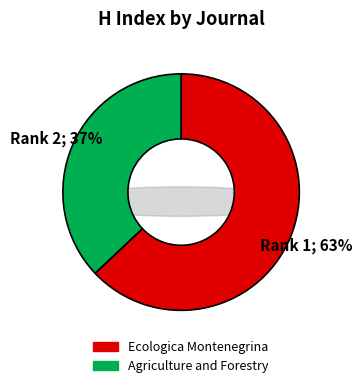

What is the largest slice in the pie chart?

Ecologica Montenegrina